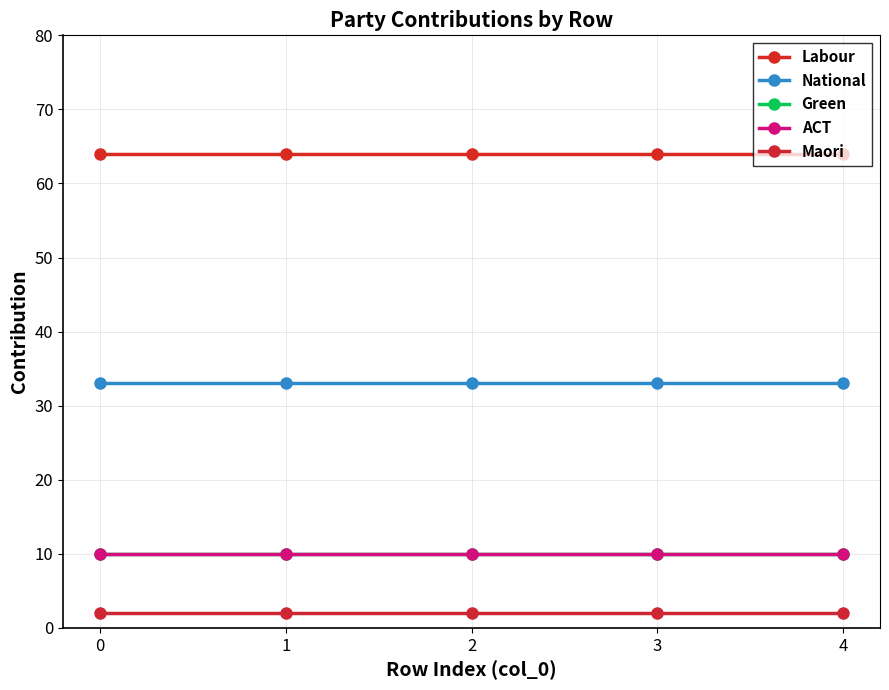

True or false: Green has more than 0 points higher than both neighbors.

False